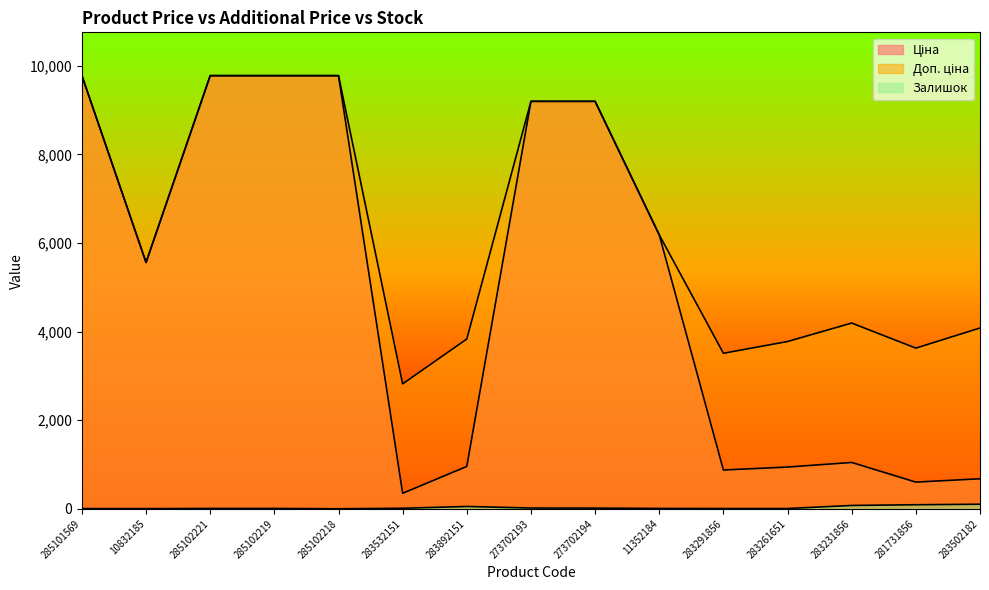

What value does the Залишок series have at 285101569?

7.0